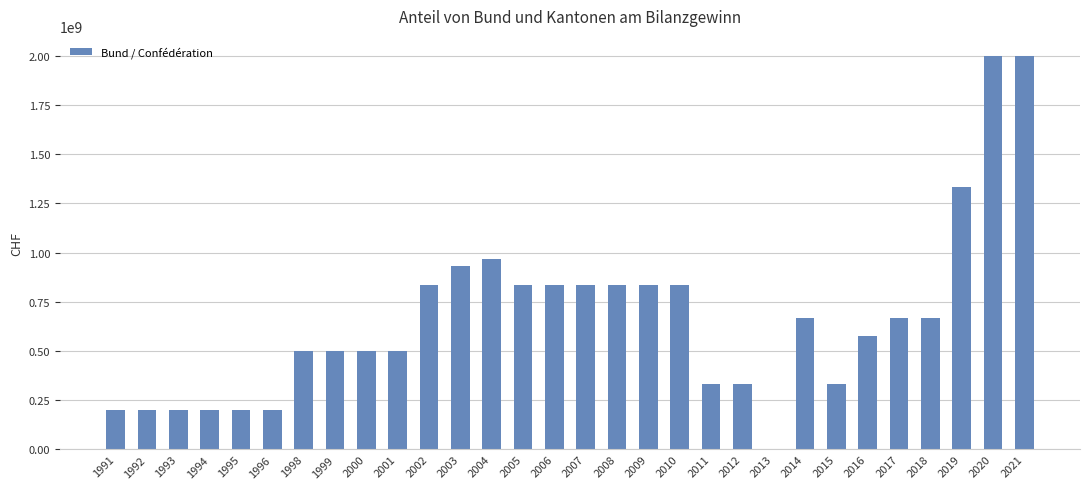

Where does the data first go above 666666667?

2002